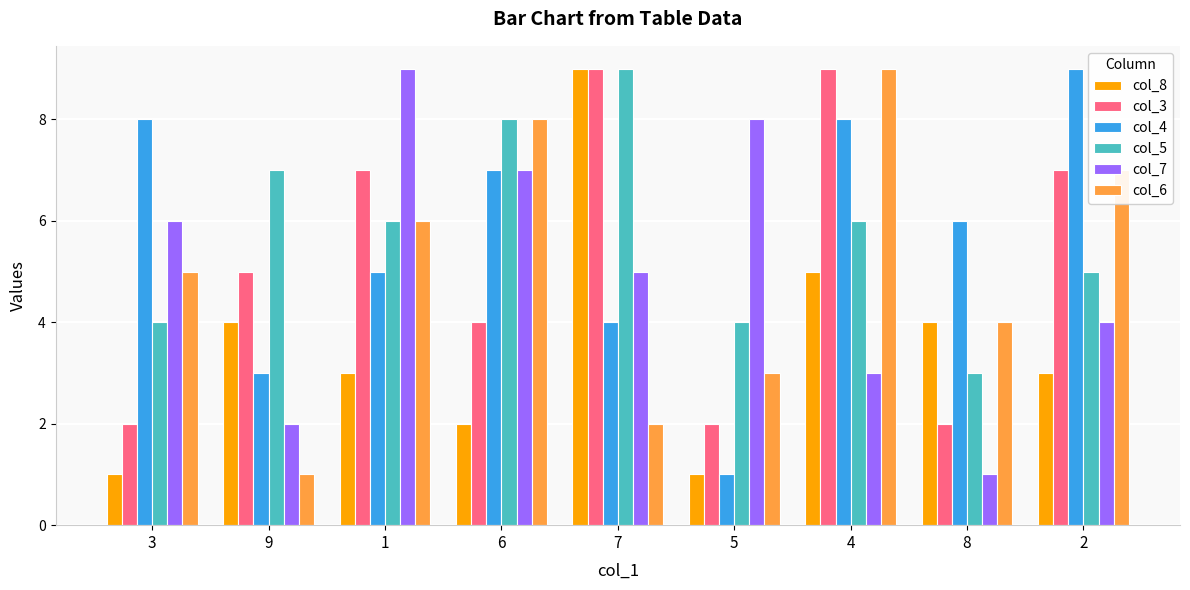

What is the label of the 5th bar from the right?

7